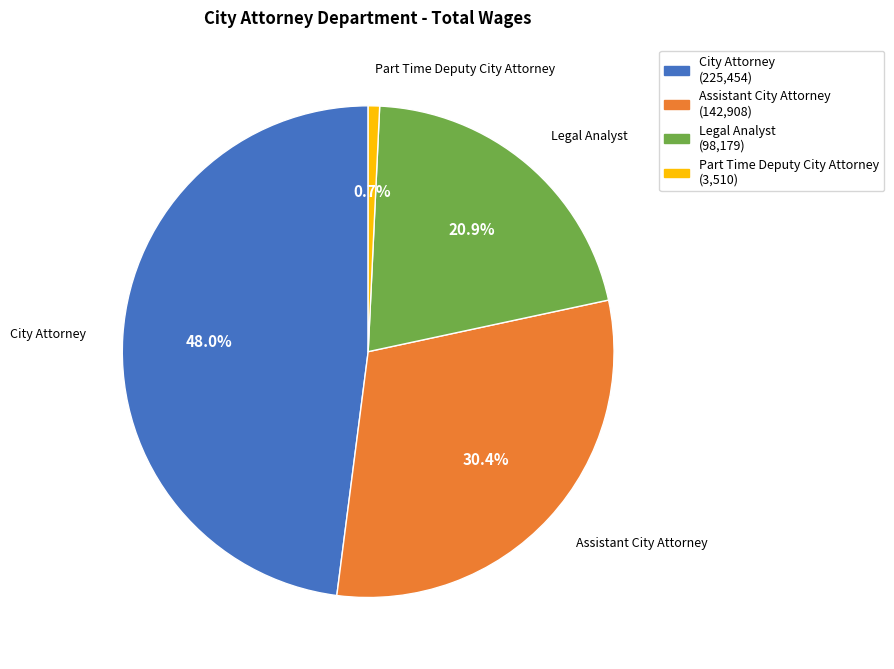

What percentage is the City Attorney slice, to the nearest percent?

48%